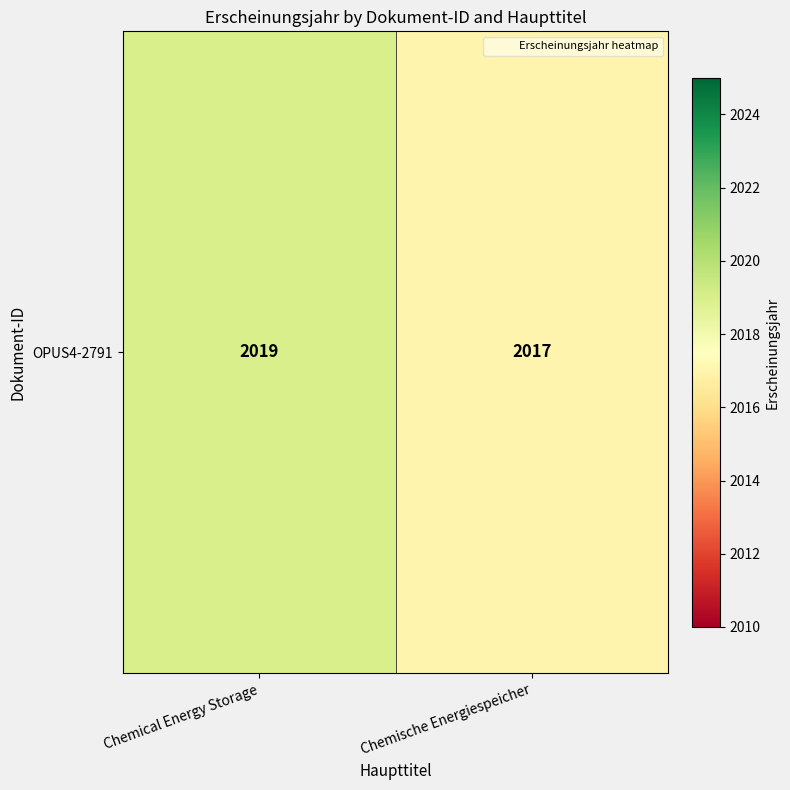

True or false: the data shows 1129 at Chemische Energiespeicher.

False